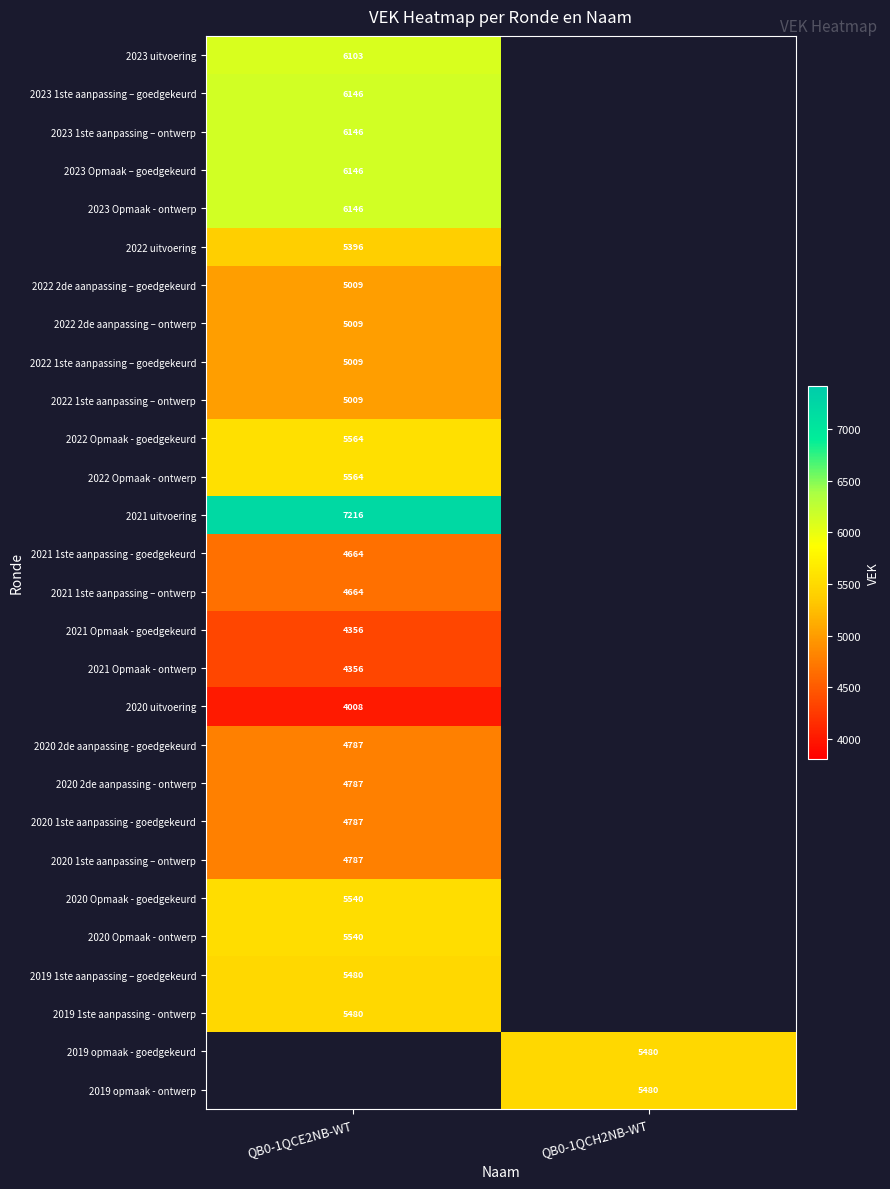

True or false: 2023 Opmaak - ontwerp has a value of 2940 at QB0-1QCE2NB-WT.

False